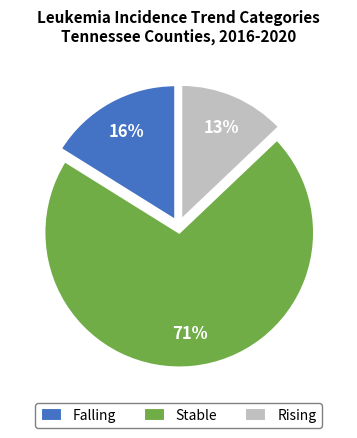

Which has a higher value, Rising or Falling?

Falling